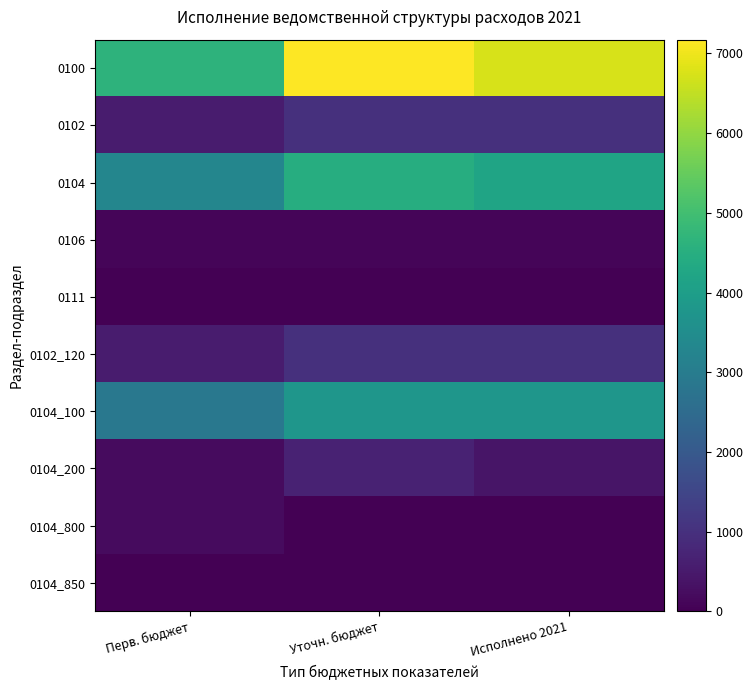

At how many categories does at least one series exceed 6712?

2